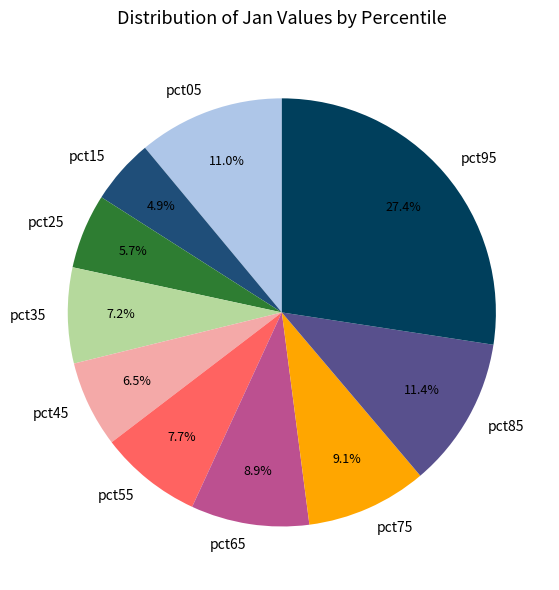

How many slices are in this pie chart?

10